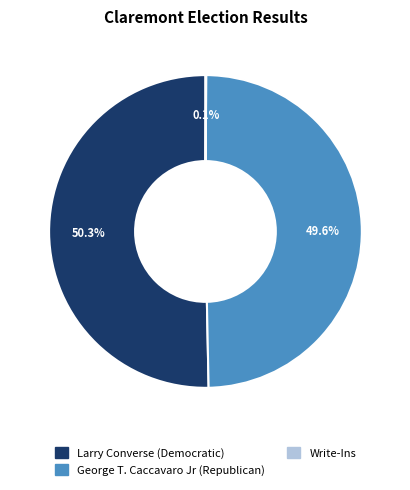

To the nearest percent, what percentage of the pie is George T. Caccavaro Jr (Republican)?

50%